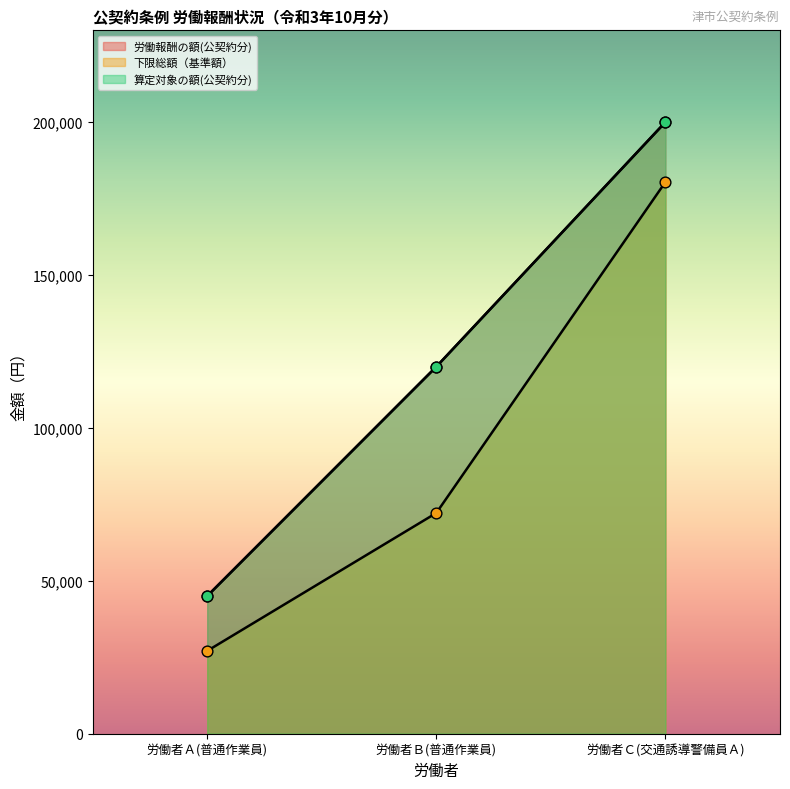

Which series contains the lowest Y value?

下限総額（基準額）